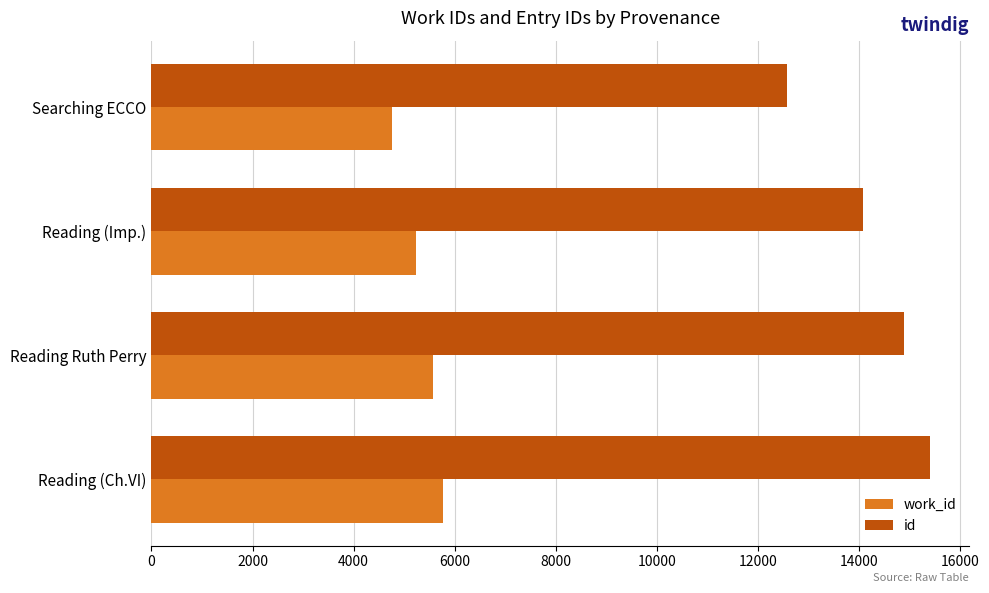

What is the sum of all id values?

56952